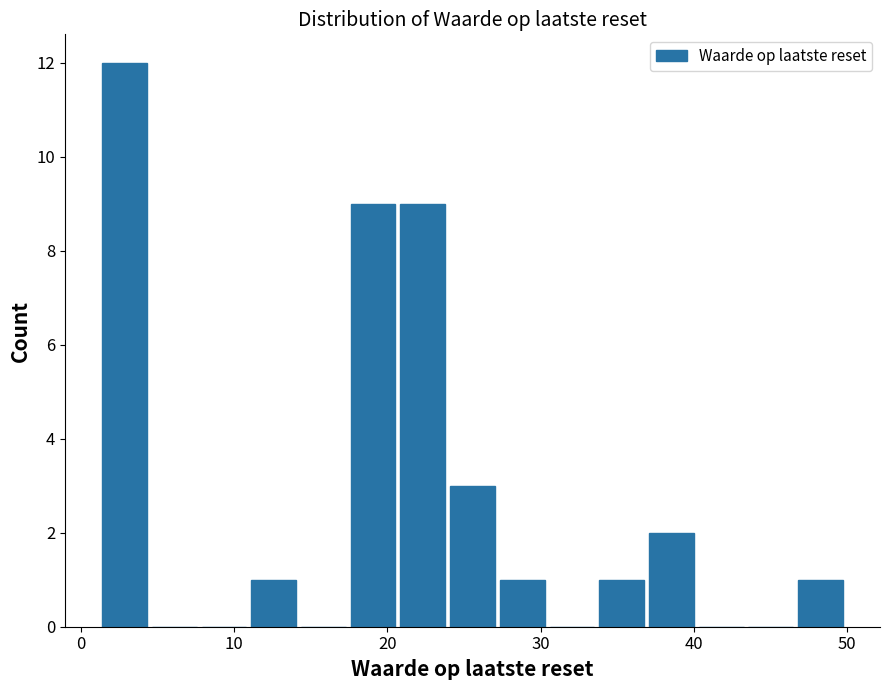

Read against the x-axis, roughly where is the centre of the tallest bar?

3